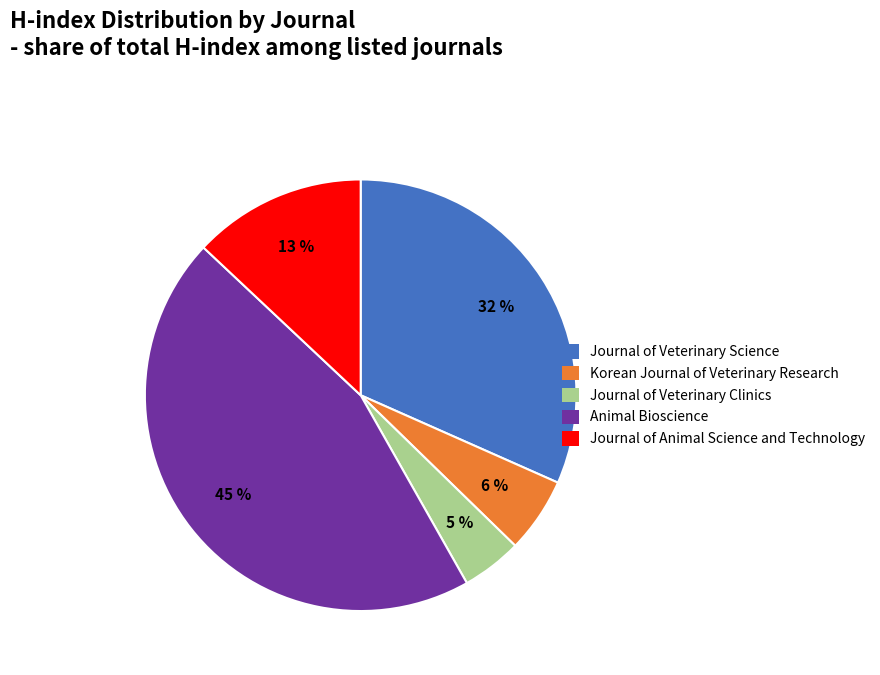

Combined, do Animal Bioscience and Journal of Animal Science and Technology account for over 50%?

Yes